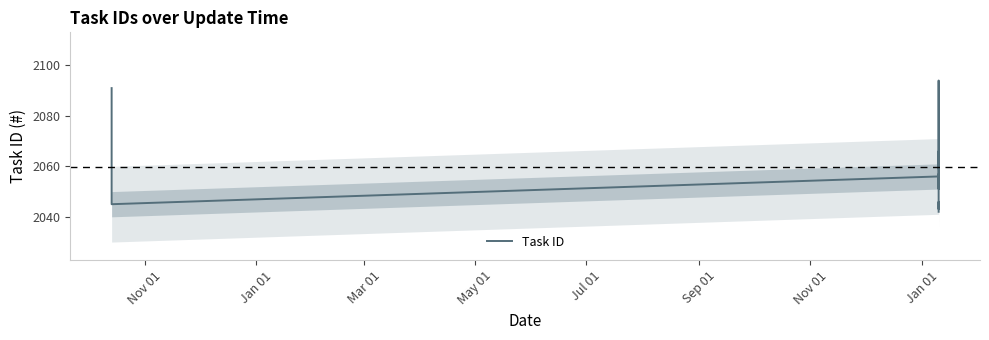

How many interior local peaks (higher than both neighbors) does the data have?

5